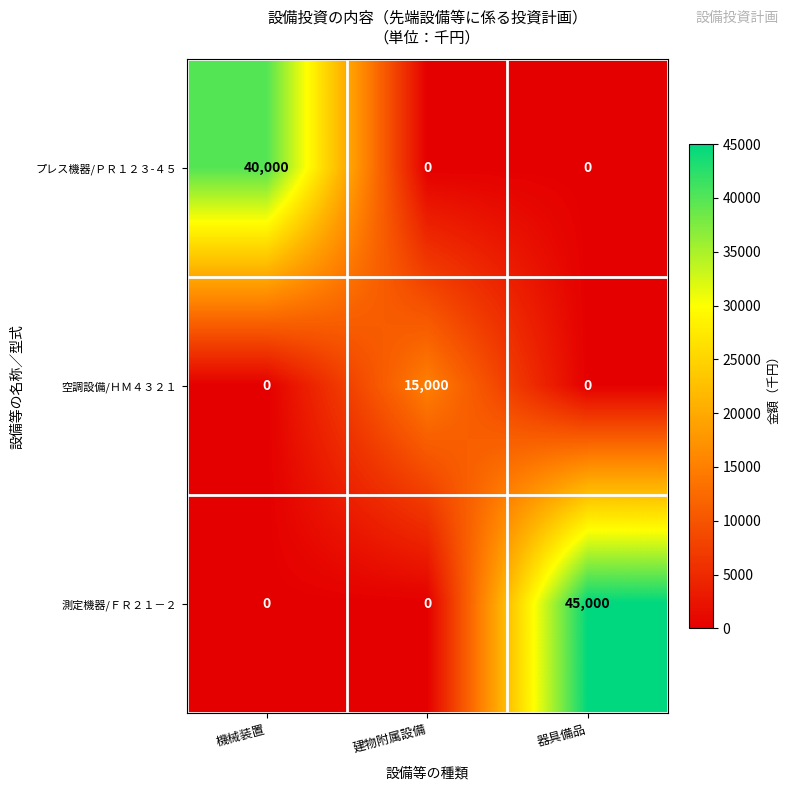

Which category has the highest value across all series?

器具備品